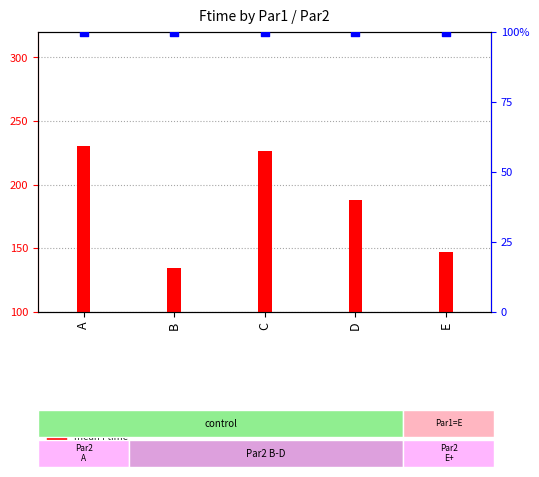

Which series contains the highest Y value?

mean Ftime